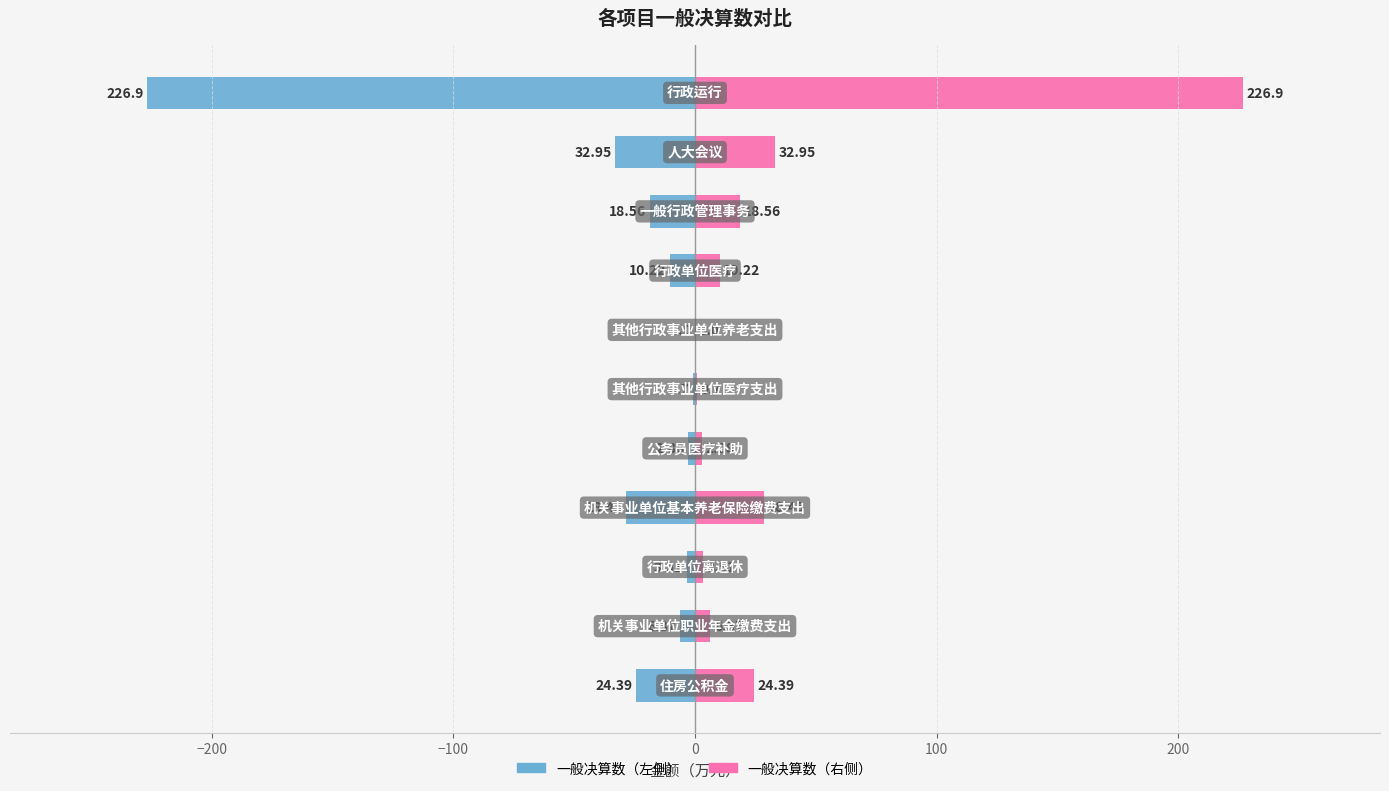

How many bars are there in each group?

2